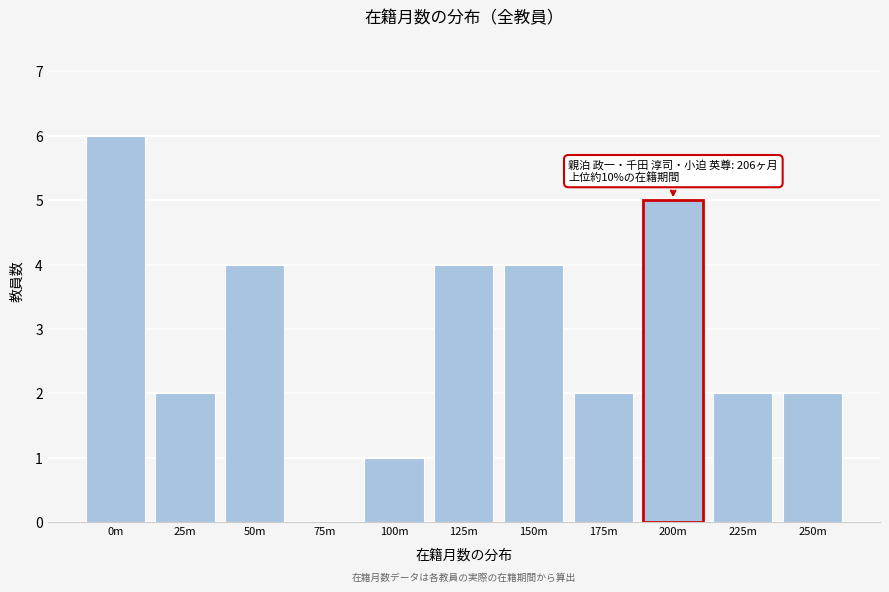

Reading left to right, extract all data points from this chart.

0m=6	25m=2	50m=4	75m=0	100m=1	125m=4	150m=4	175m=2	200m=5	225m=2	250m=2